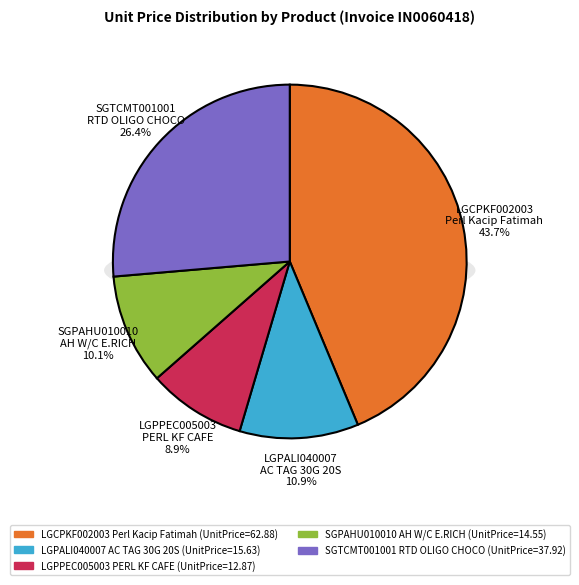

Is there a majority slice in this chart?

No